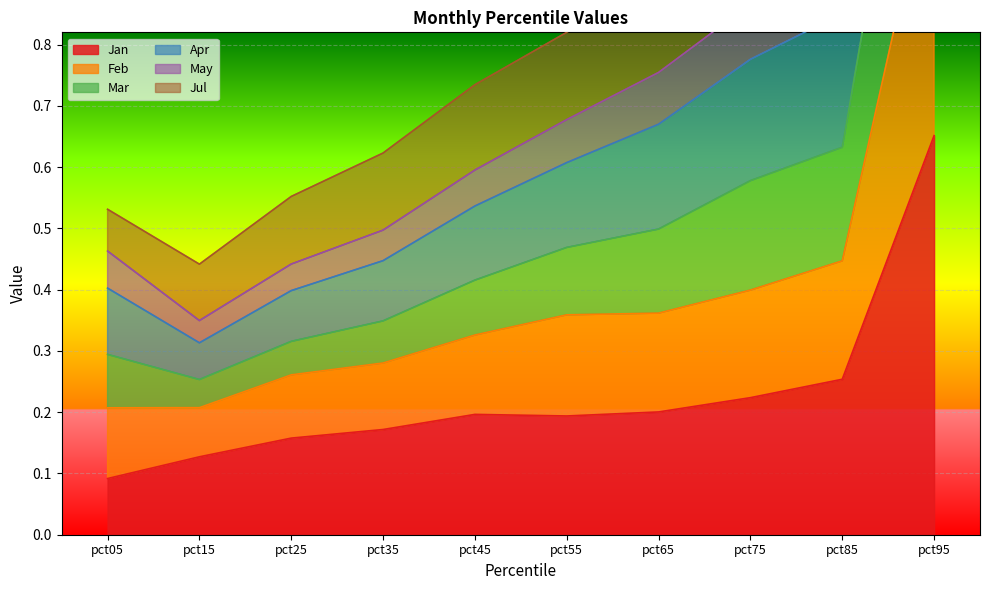

Where is Jan nearest to the value 0?

pct05